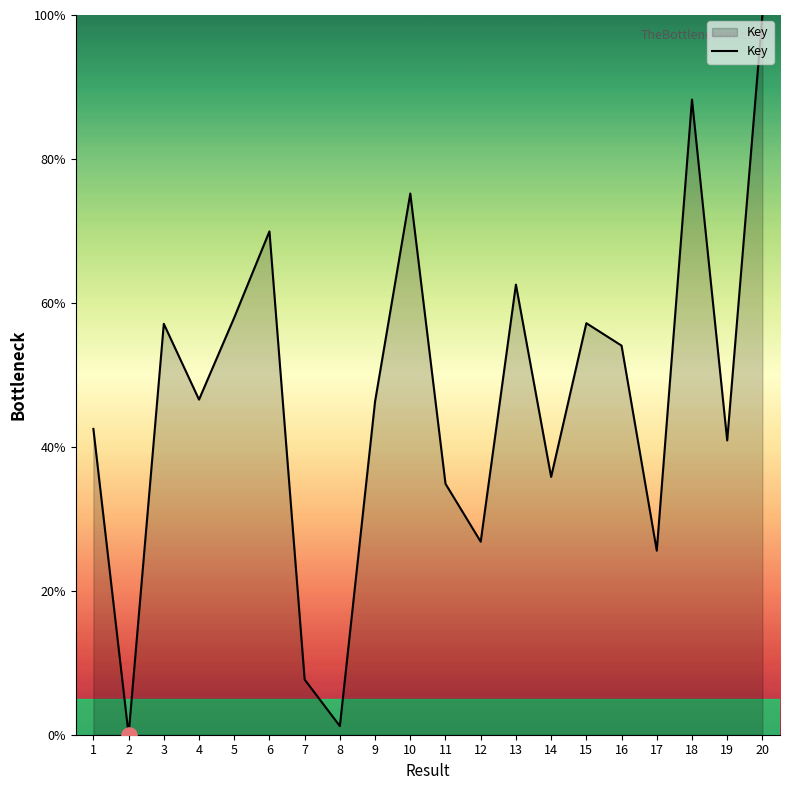

What is the change in value from 3 to 4?

-10.5